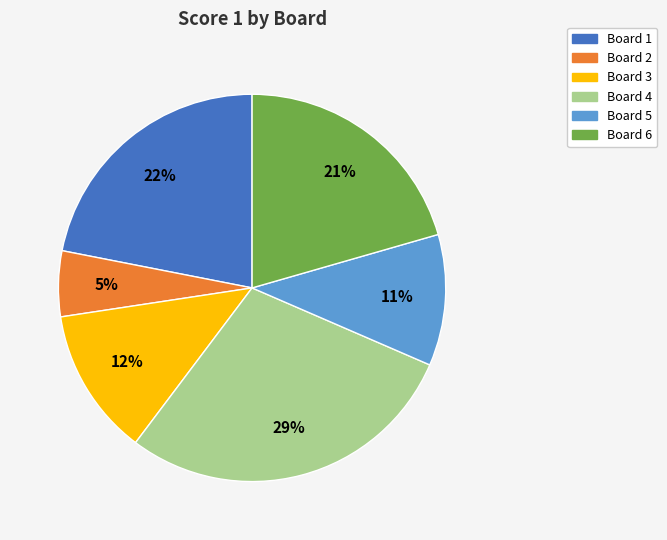

Which slice is the smallest?

Board 2